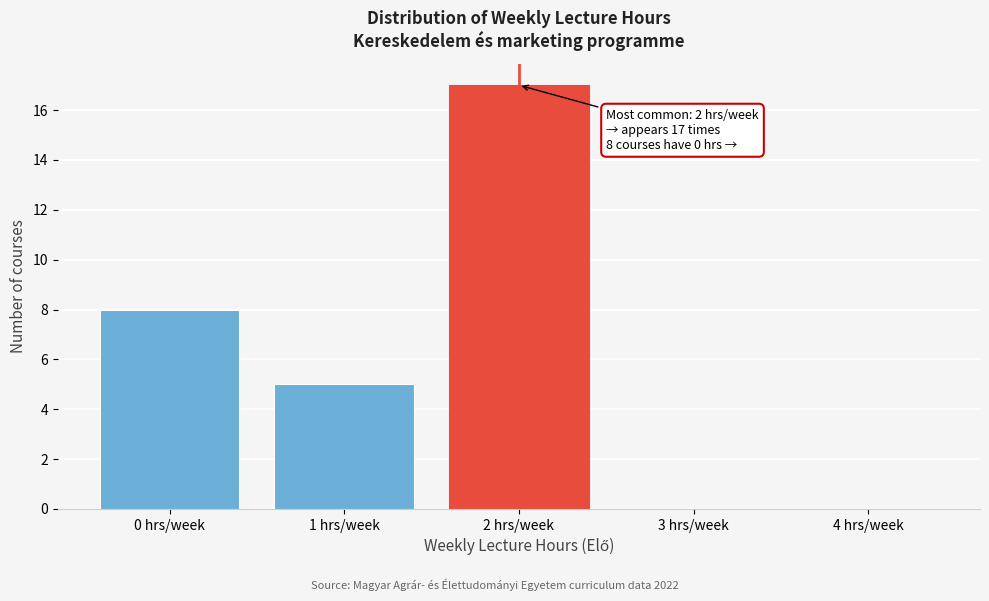

Reading right to left, transcribe all the data shown in this chart.

4 hrs/week=0	3 hrs/week=0	2 hrs/week=17	1 hrs/week=5	0 hrs/week=8